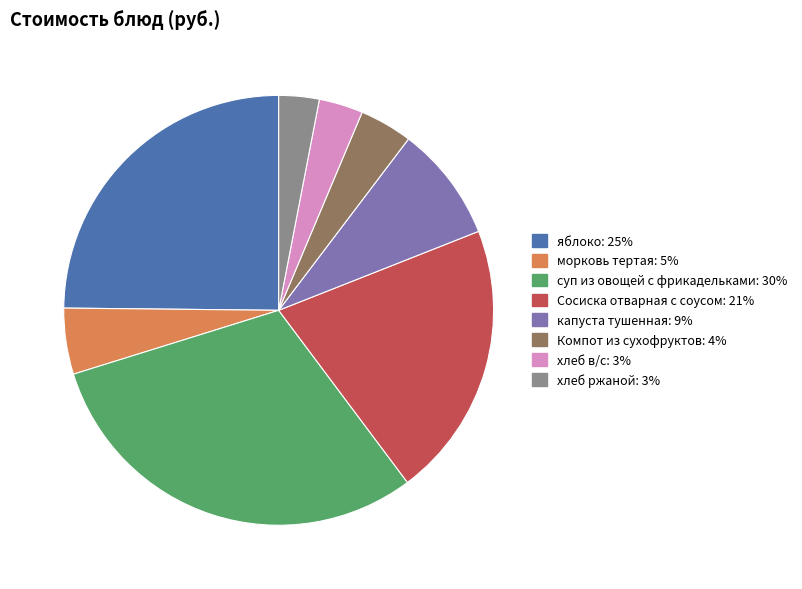

Is it true that морковь тертая is 5% of the pie?

True